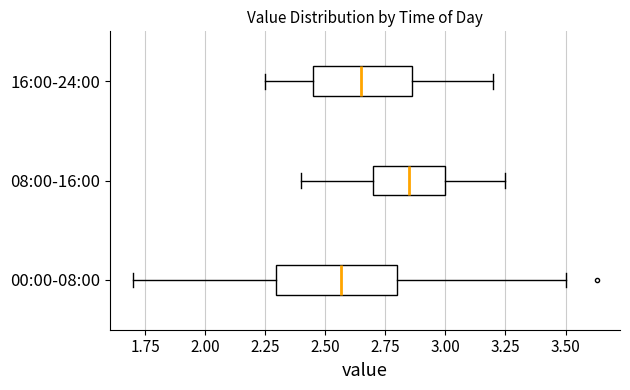

Where is the right edge of the box for 16:00-24:00 on the x-axis? The values are not printed on the chart, so give them approximately, as read against the axis.

2.85